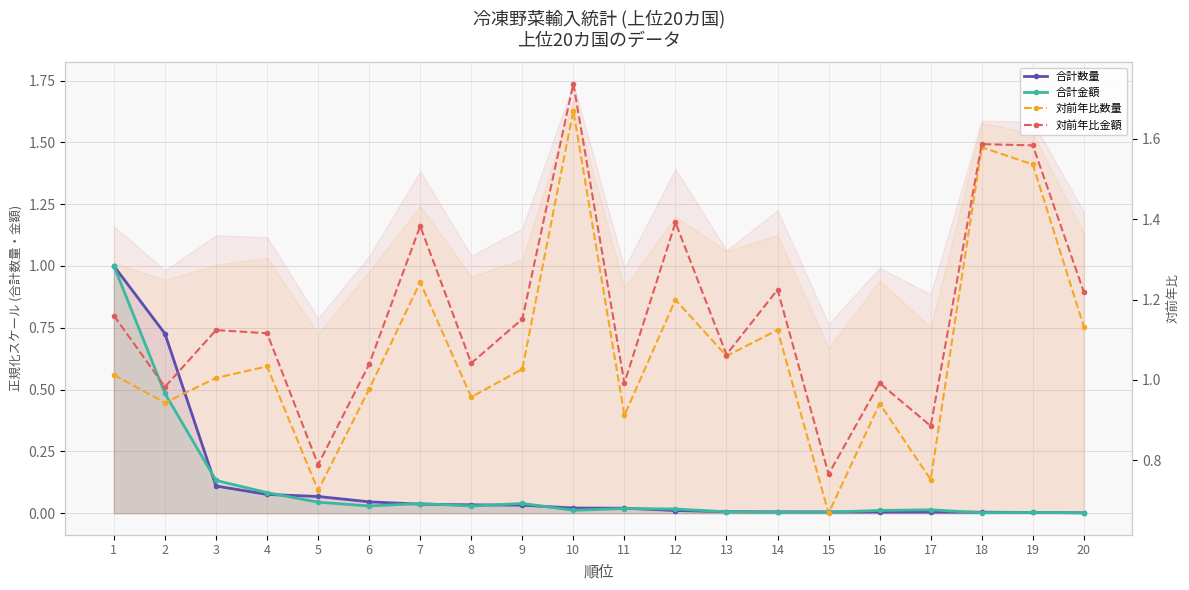

Is it true that 対前年比数量 equals 2.5 at 10?

False